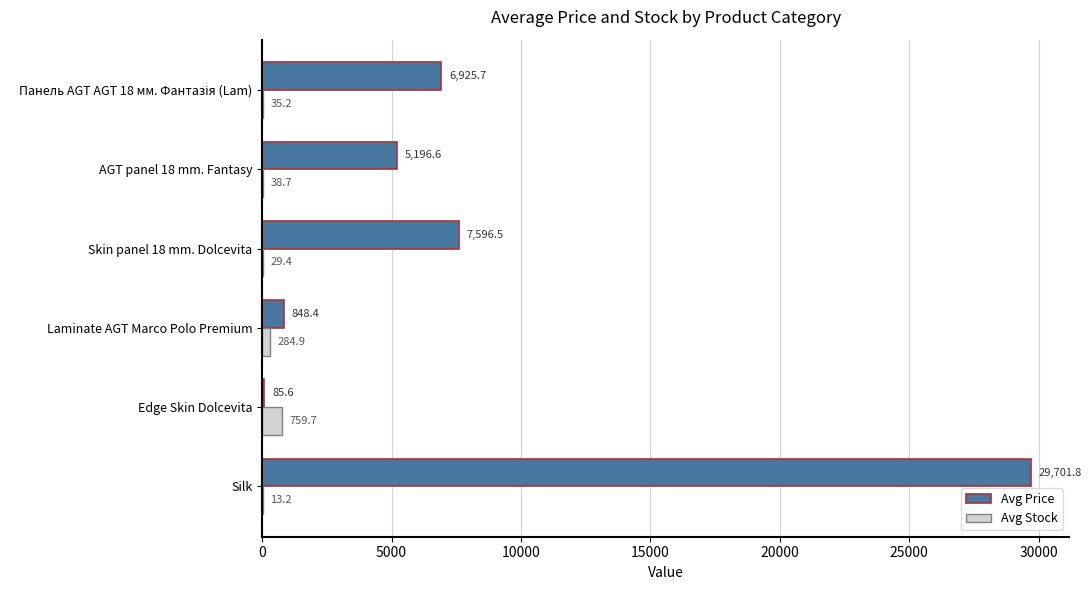

The Avg Stock series shows 759.7 at Edge Skin Dolcevita. True or false?

True